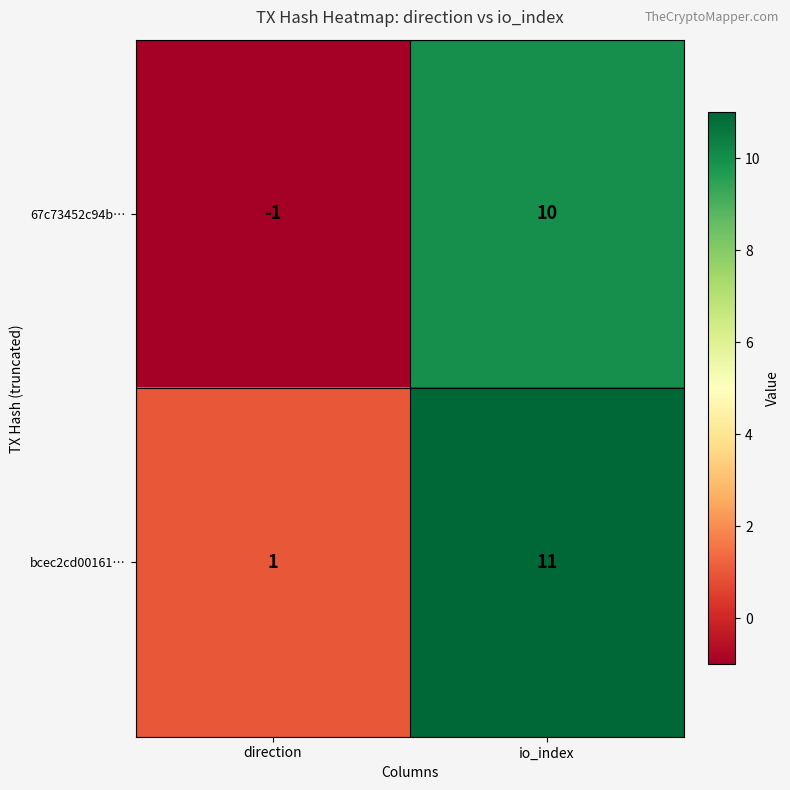

Count the number of categories in the chart.

2